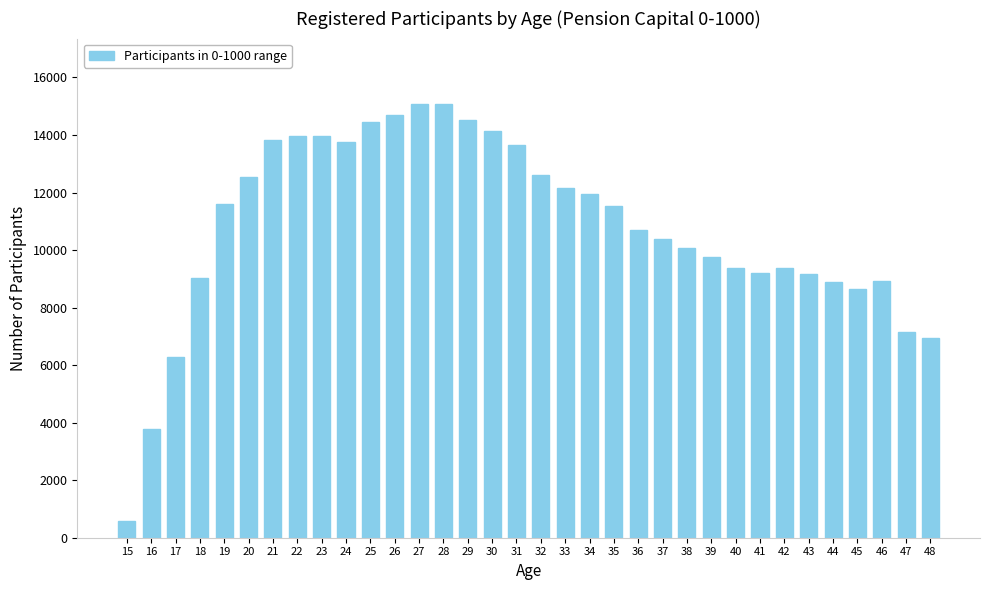

Is it true that the value at 46 is 8932?

True